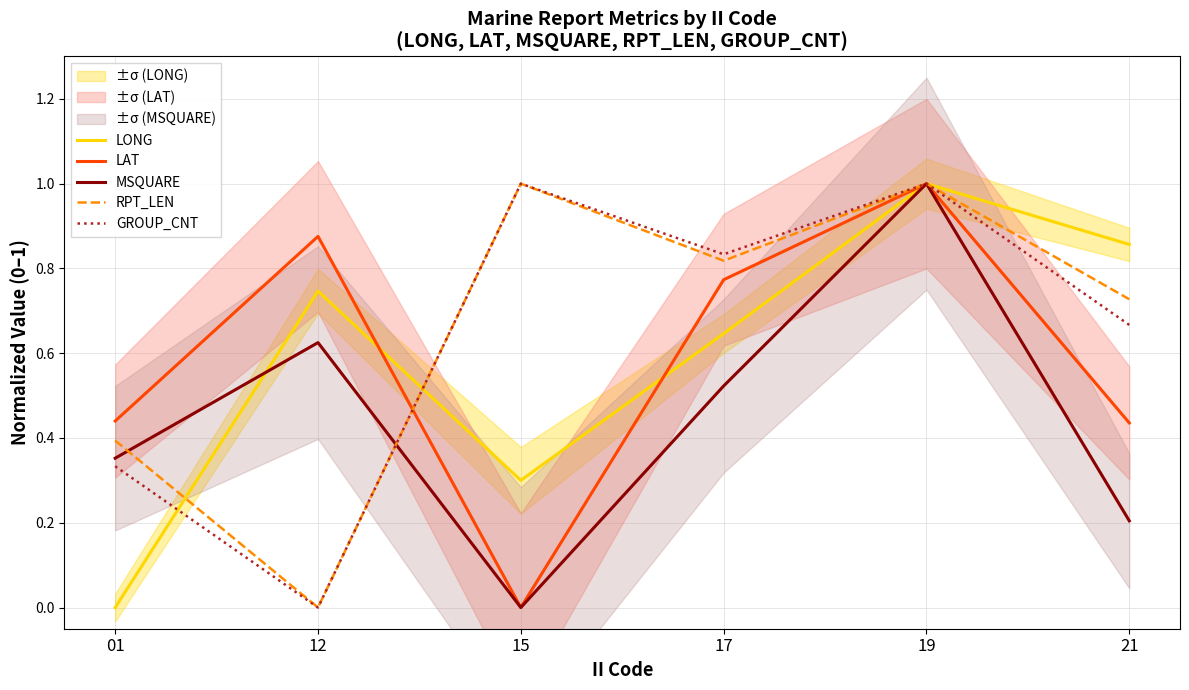

Which series changed the most between 12 and 17?

GROUP_CNT